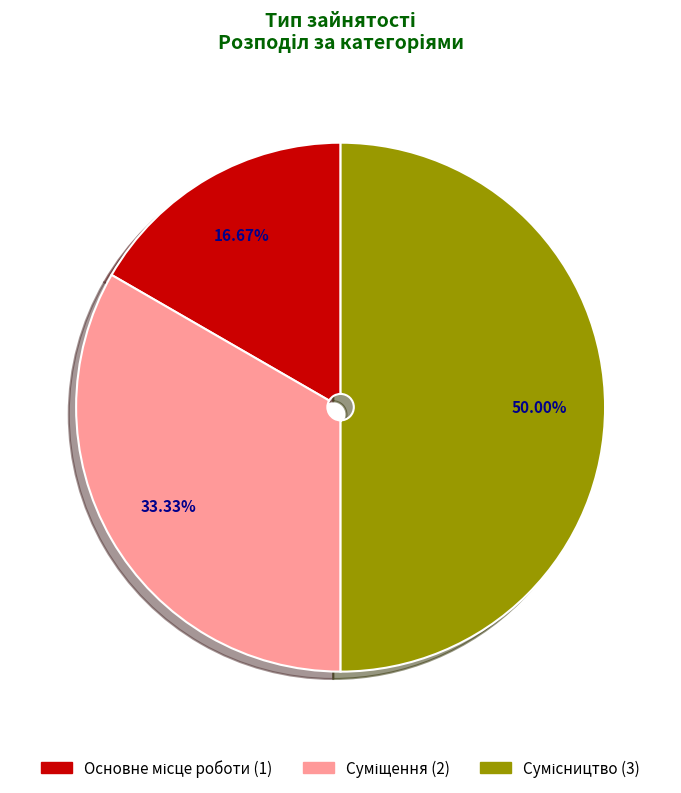

True or false: Основне місце роботи accounts for 17% of the total.

True